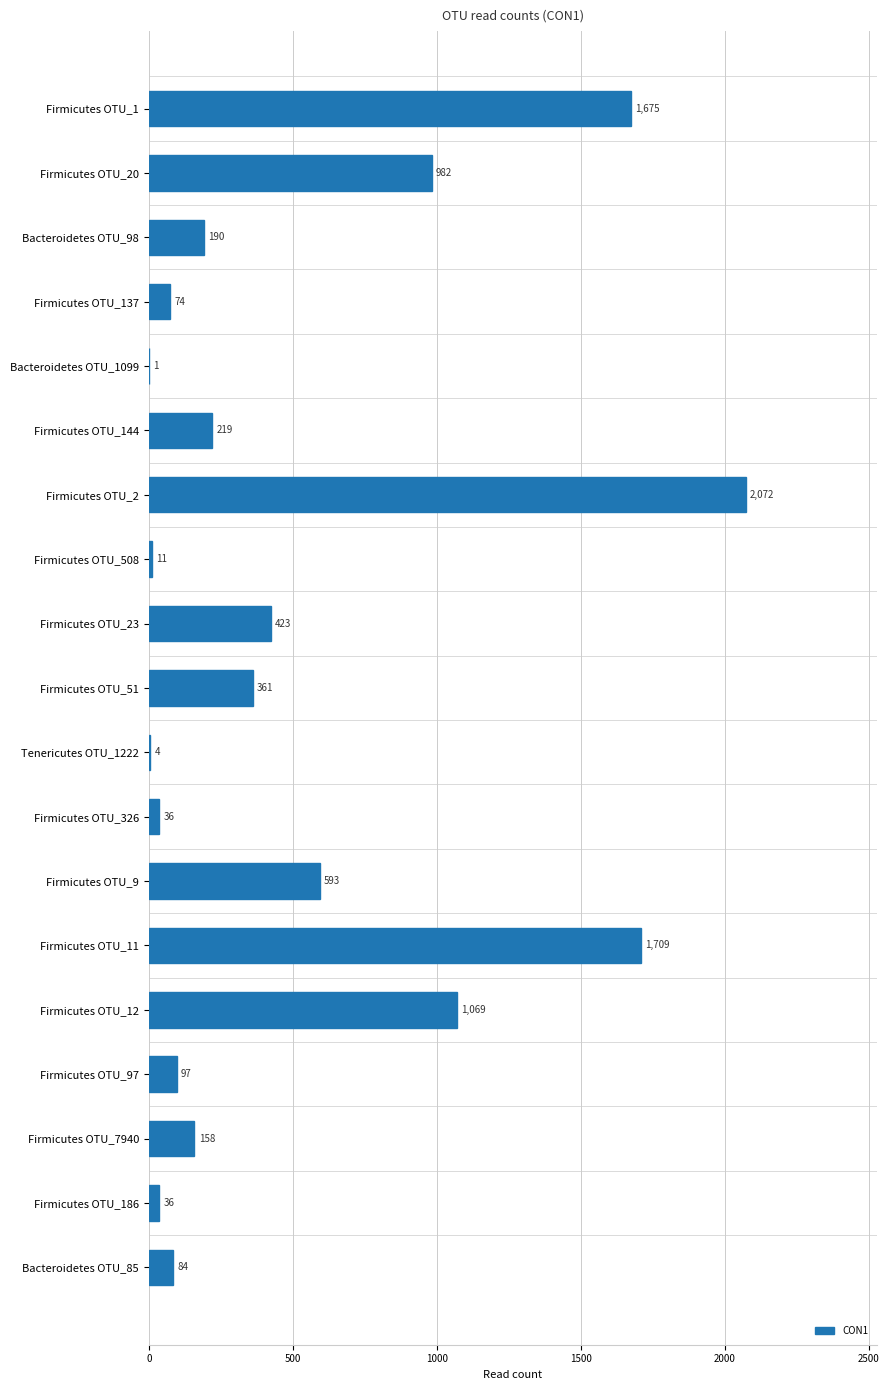

Count the number of data series in this chart.

1